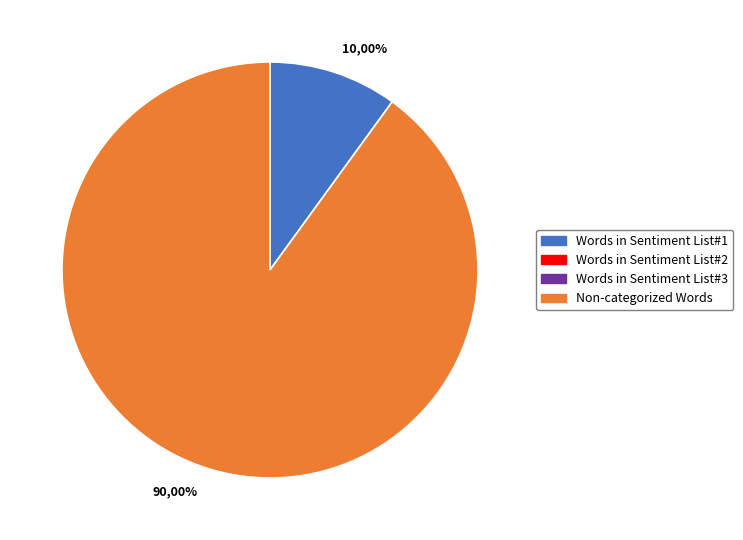

Rank the categories by value from highest to lowest.

Non-categorized Words, Words in Sentiment List#1, Words in Sentiment List#2, Words in Sentiment List#3